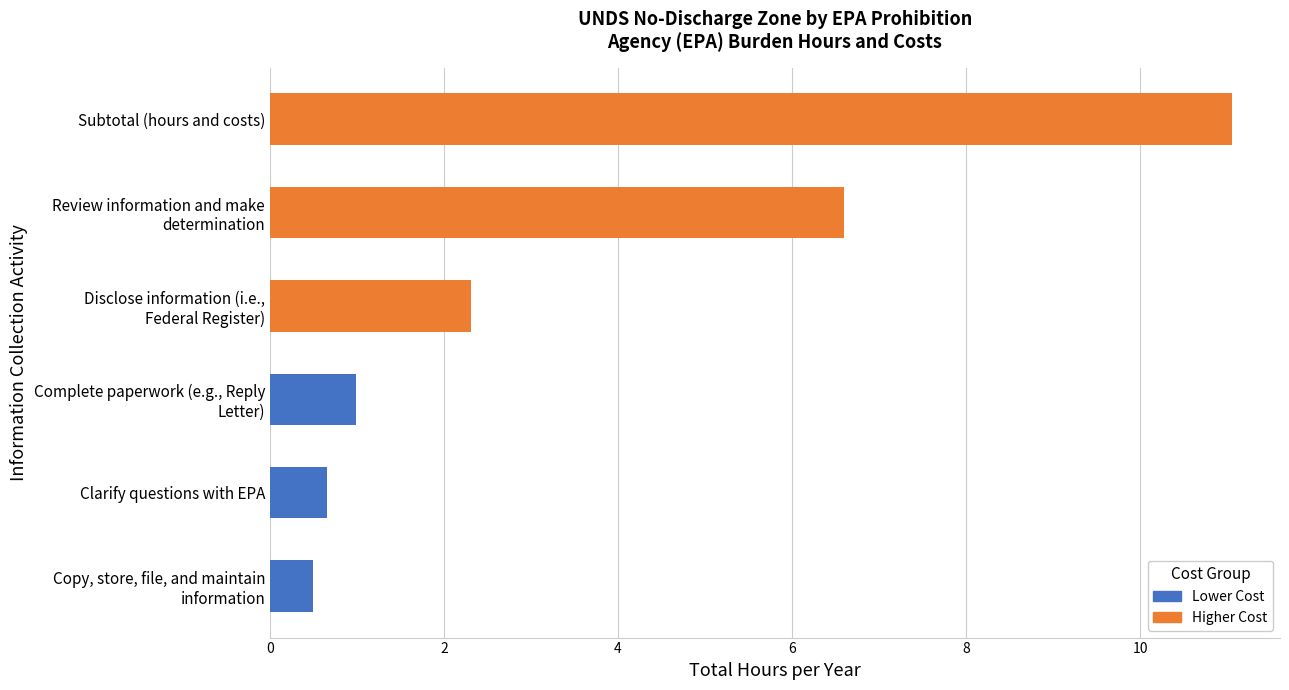

Read the value at Subtotal (hours and costs).

11.1